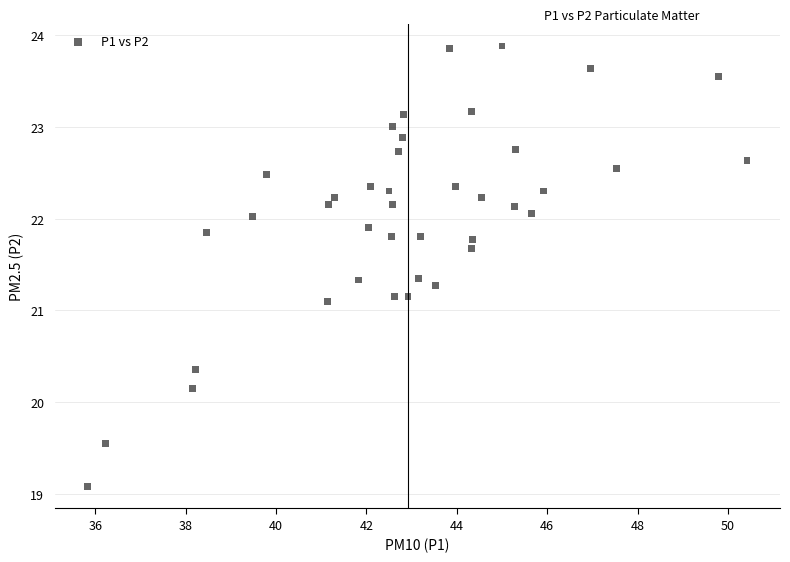

What is the range of Y values (max minus min)?

4.8